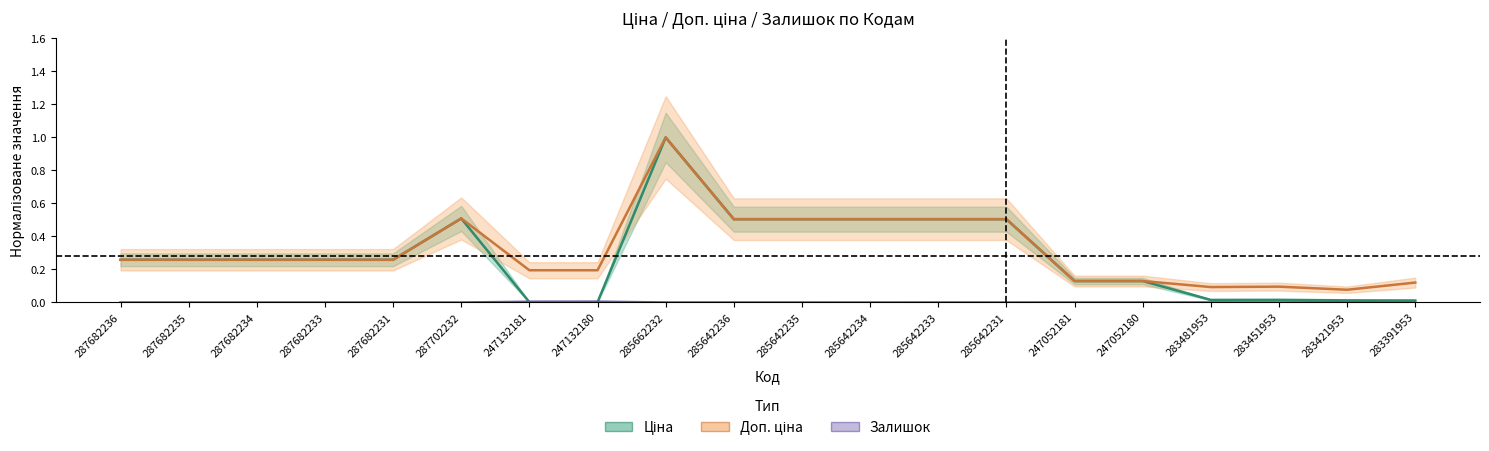

Reading left to right, what are all the values shown in this chart?

Ціна: 287682236=0.3	287682235=0.3	287682234=0.3	287682233=0.3	287682231=0.3	287702232=0.5	247132181=0.0	247132180=0.0	285662232=1.0	285642236=0.5	285642235=0.5	285642234=0.5	285642233=0.5	285642231=0.5	247052181=0.1	247052180=0.1	283481953=0.0	283451953=0.0	283421953=0.0	283391953=0.0
Доп. ціна: 287682236=0.3	287682235=0.3	287682234=0.3	287682233=0.3	287682231=0.3	287702232=0.5	247132181=0.2	247132180=0.2	285662232=1.0	285642236=0.5	285642235=0.5	285642234=0.5	285642233=0.5	285642231=0.5	247052181=0.1	247052180=0.1	283481953=0.1	283451953=0.1	283421953=0.1	283391953=0.1
Залишок: 287682236=0.0	287682235=0.0	287682234=0.0	287682233=0.0	287682231=0.0	287702232=0.0	247132181=0.0	247132180=0.0	285662232=0.0	285642236=0.0	285642235=0.0	285642234=0.0	285642233=0.0	285642231=0.0	247052181=0.0	247052180=0.0	283481953=0.0	283451953=0.0	283421953=0.0	283391953=0.0